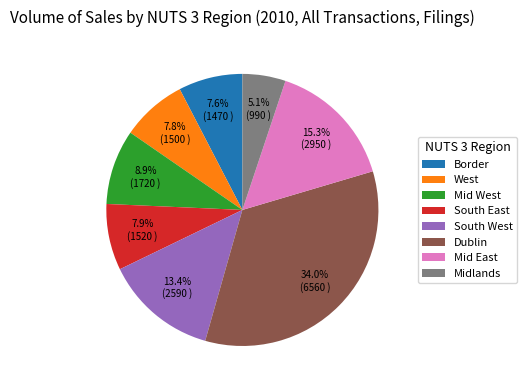

Which category has the biggest portion of the pie?

Dublin